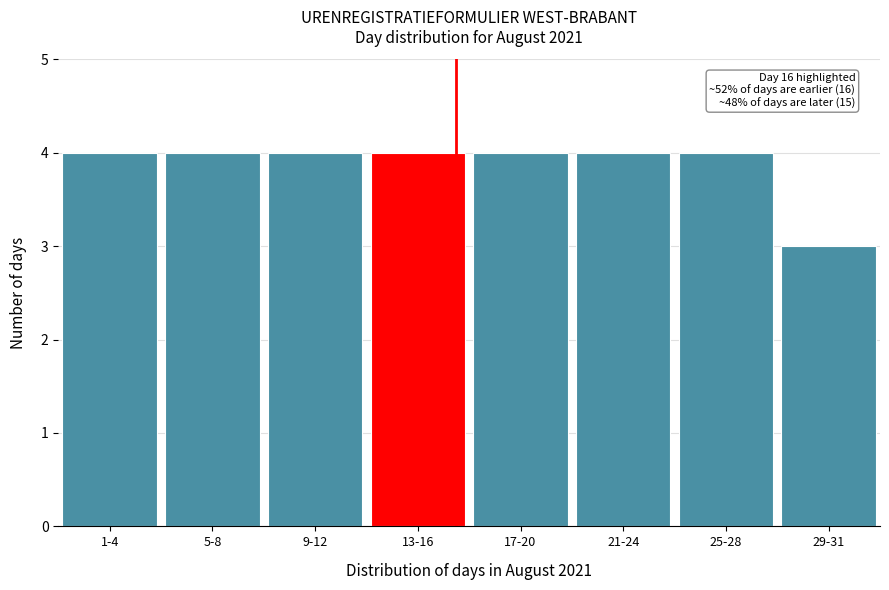

Reading right to left, list all the values displayed in this chart.

3	4	4	4	4	4	4	4